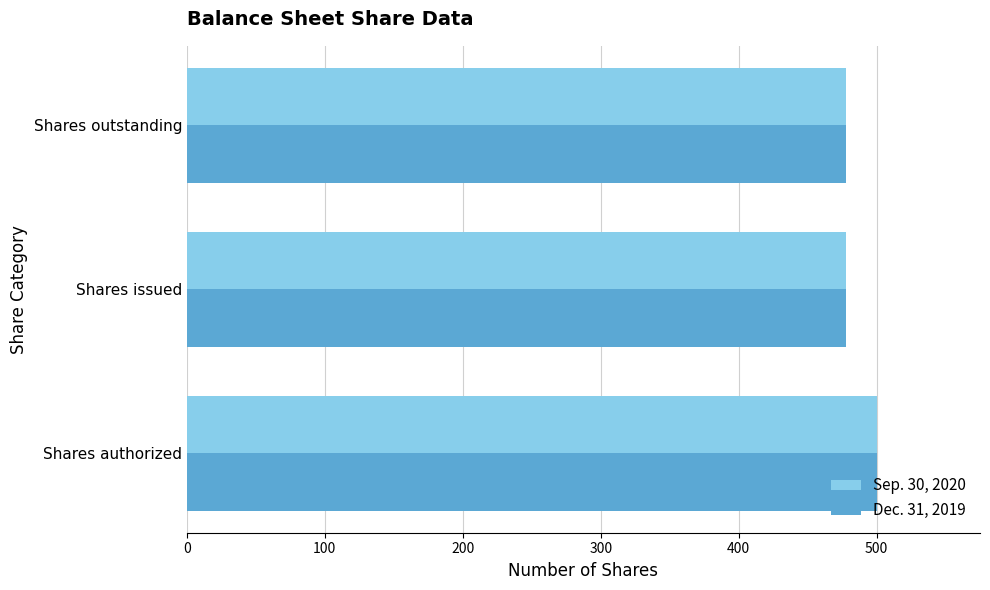

What is the lowest value of the Dec. 31, 2019 series?

477.9